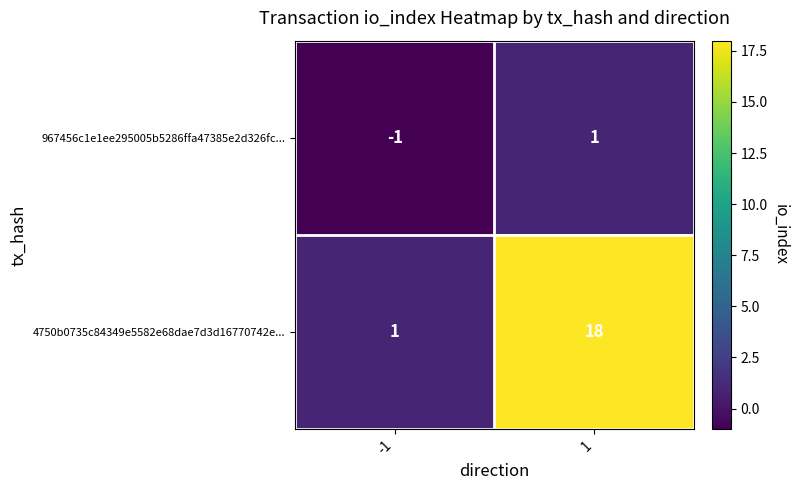

What is the spread (max minus min) of values at -1?

2